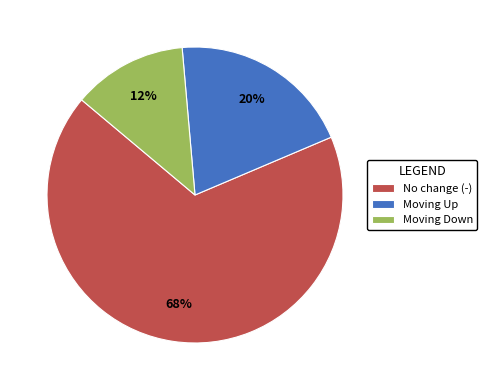

To the nearest percent, what is the combined percentage of Moving Down and No change (-)?

80%